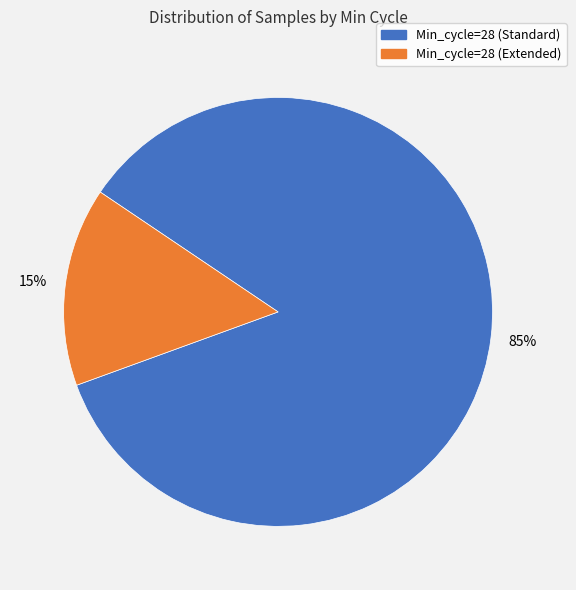

Is there a majority slice in this chart?

Yes